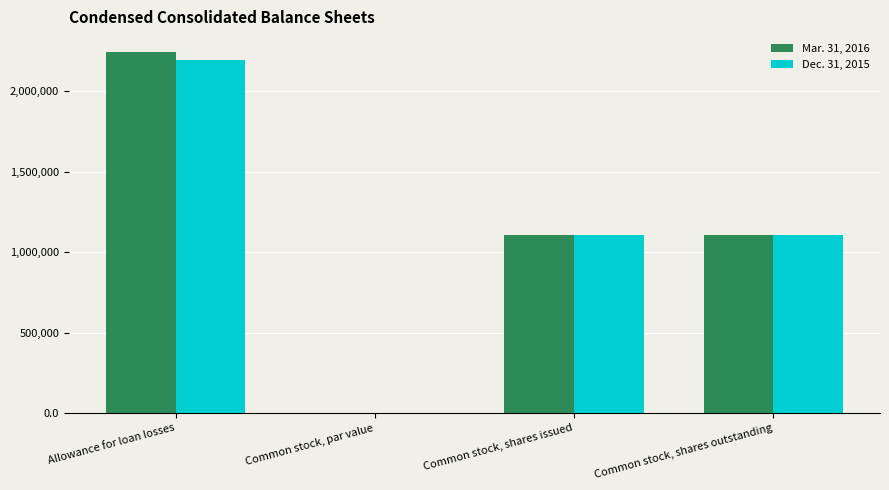

What is the total value across all series at Common stock, shares outstanding?

2212952.0